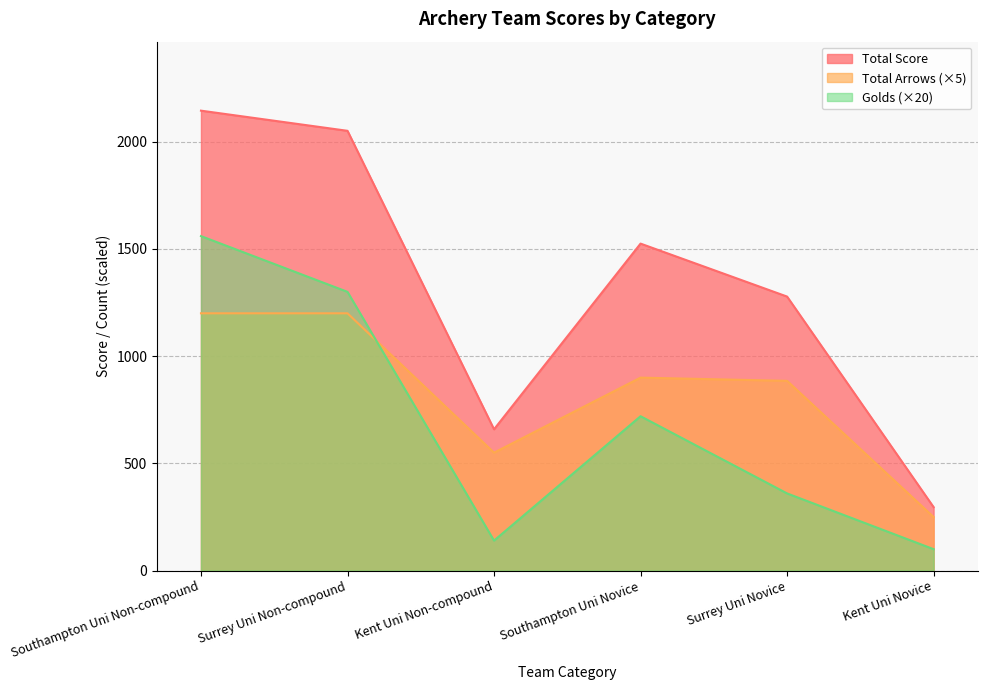

At how many categories does at least one series exceed 2048?

2